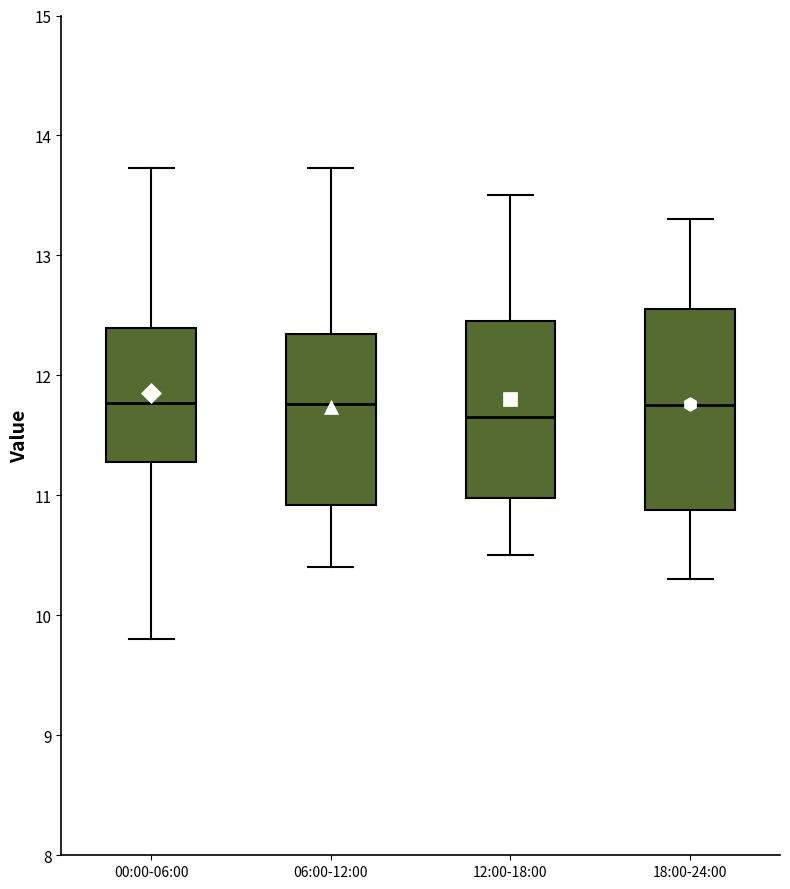

Which box is the tallest, from its lower edge to its upper edge?

18:00-24:00